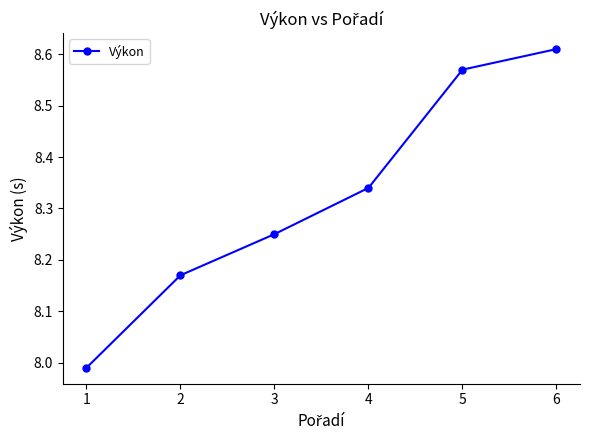

What is the ratio of the value at 5 to the value at 4?

1.0